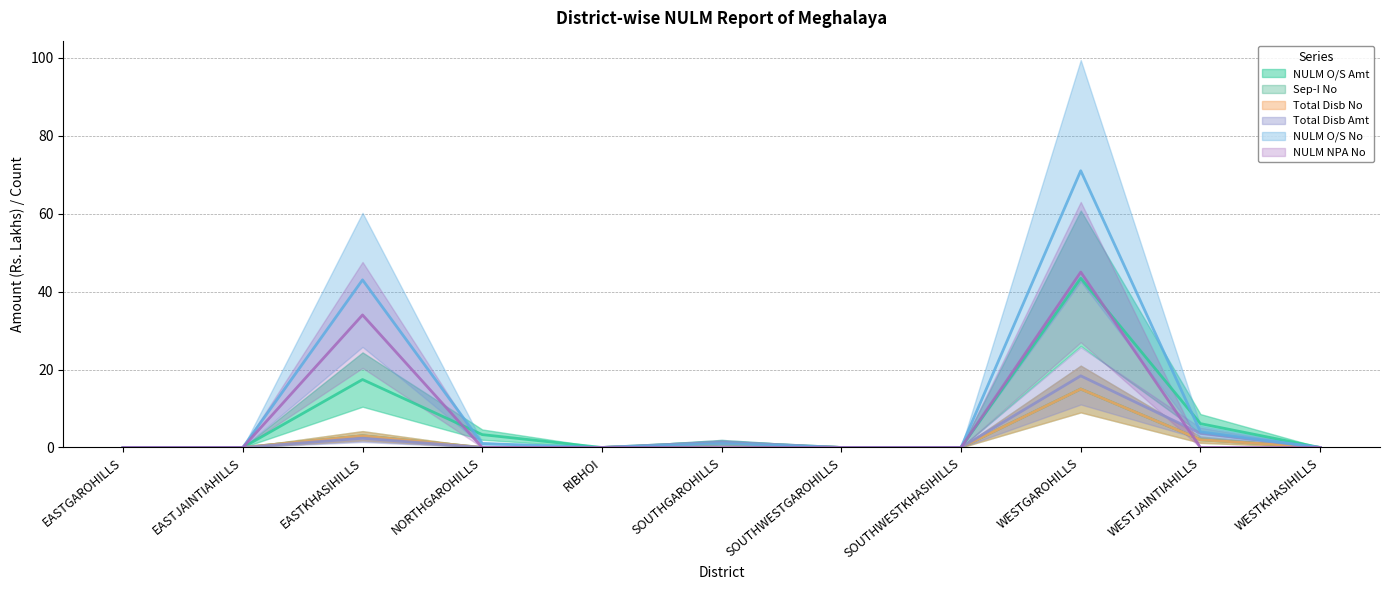

How many categories are shown in the chart?

11